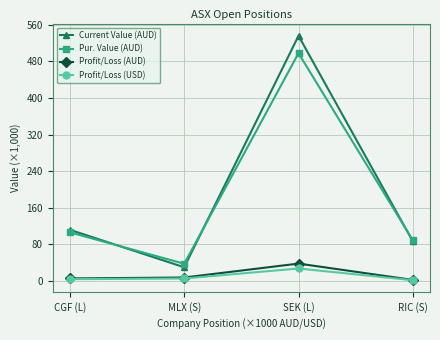

How many values in the Pur. Value (AUD) series exceed 106?

2